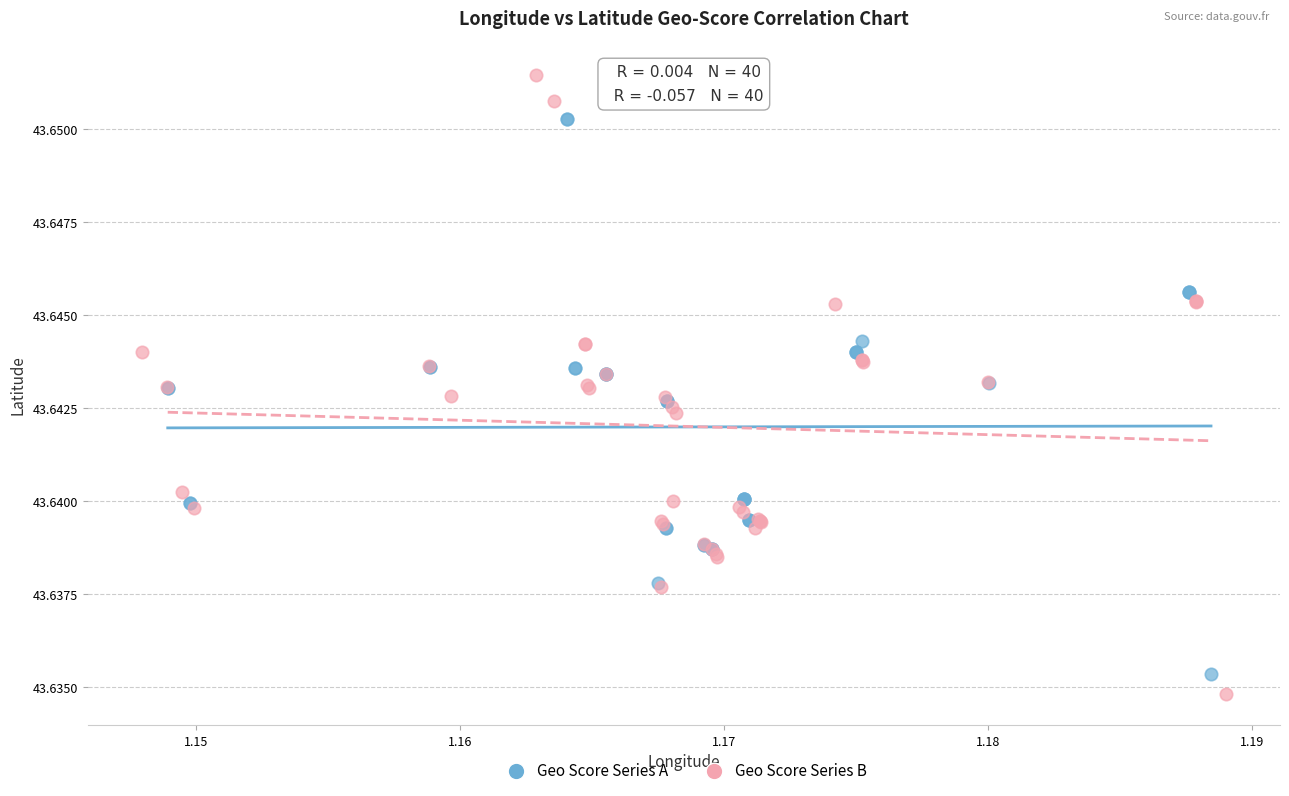

Which series contains the highest Y value?

Geo Score Series B